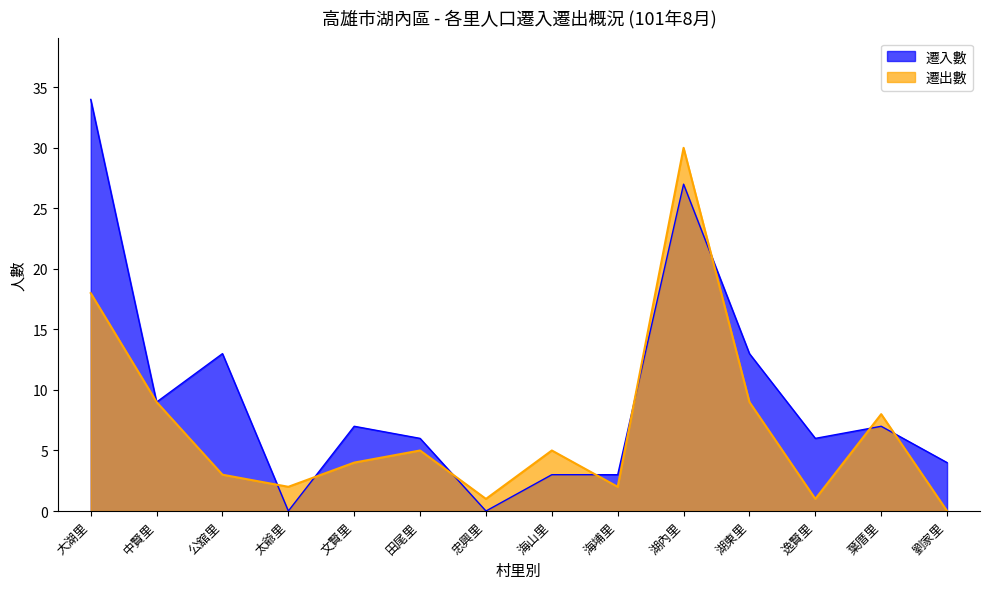

How many times do 遷出數 and 遷入數 cross each other?

8